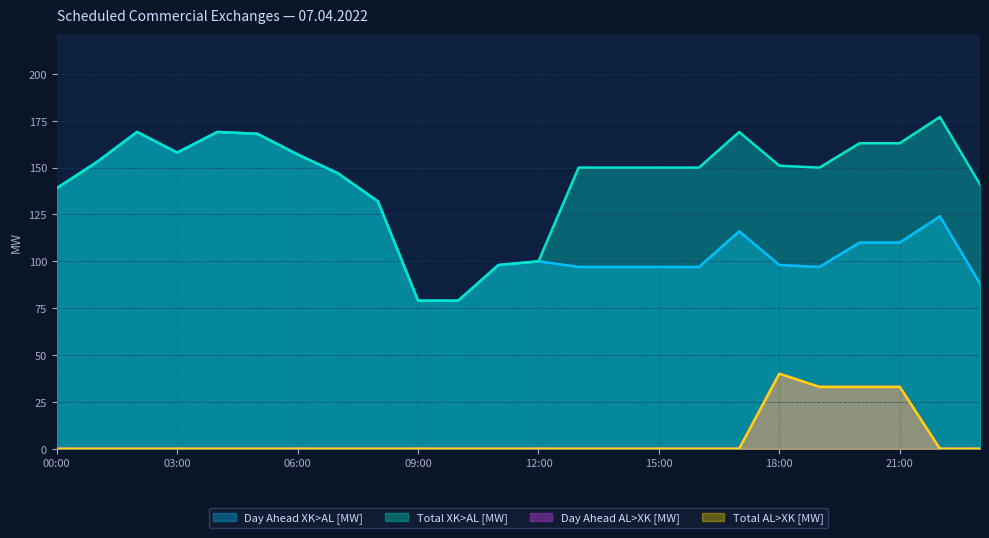

What is the spread (max minus min) of values at 11:00?

98